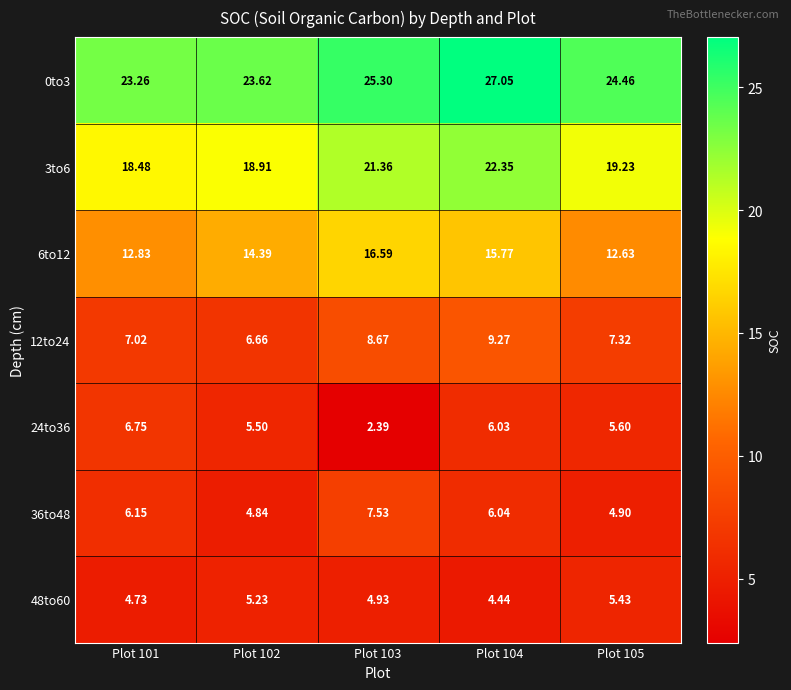

Which series changed the most between Plot 101 and Plot 103?

24to36